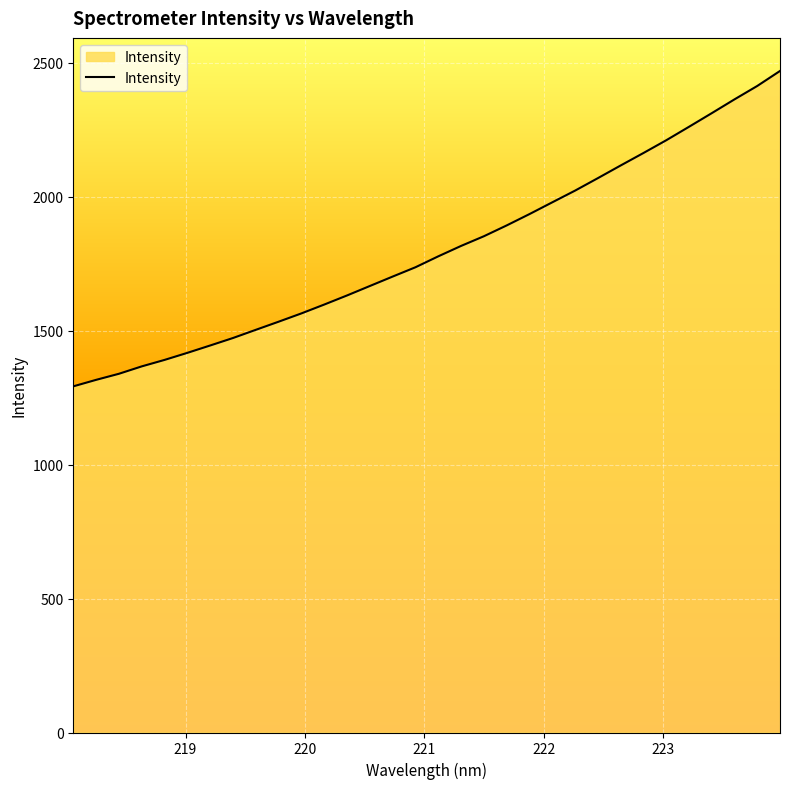

What is the maximum value shown in the chart?

2469.0